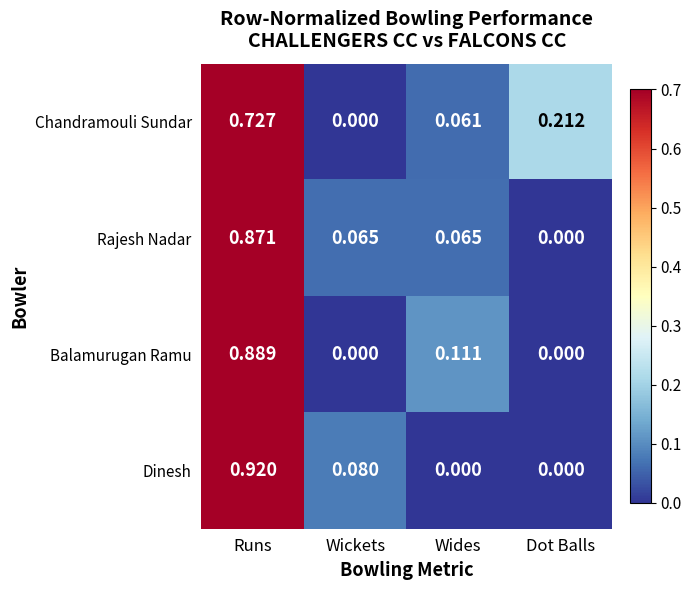

Which series has the widest spread of values?

Dinesh